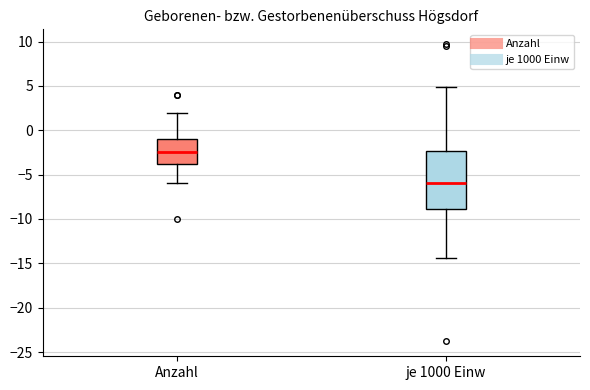

Reading left to right, read every box against the y-axis: the position of its median line, the range the box covers, and the ends of its whiskers. The values are not printed on the chart, so give them approximately, as read against the axis.

Anzahl: median -2.5, box -3.5 to -1.0, whiskers -6.0 to 2.0
je 1000 Einw: median -6.0, box -9.0 to -2.5, whiskers -14.5 to 5.0